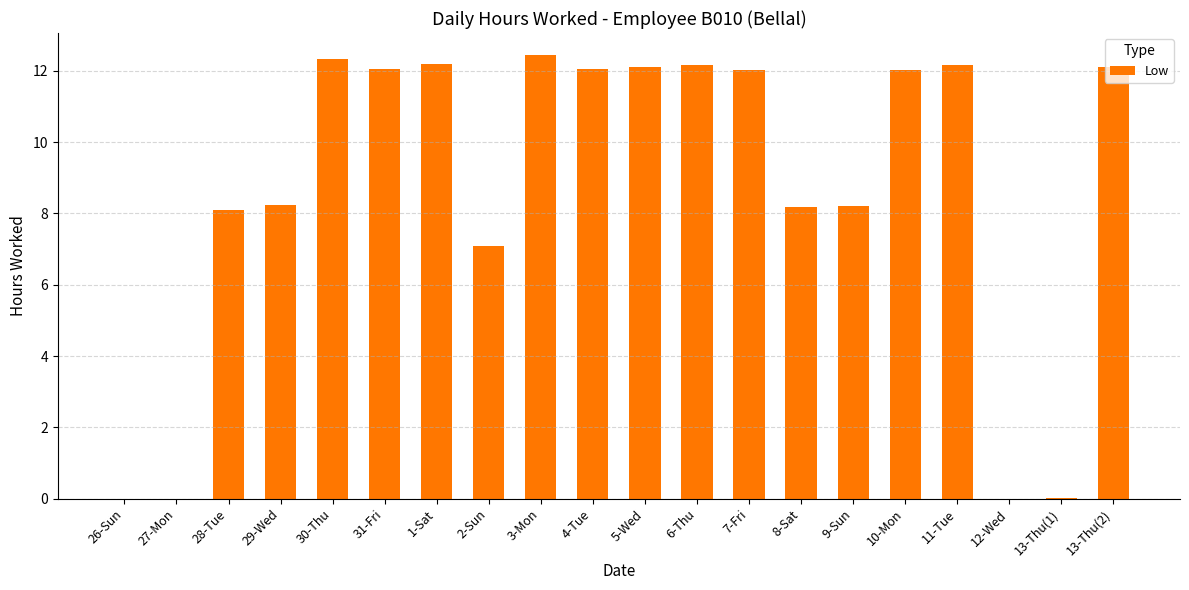

True or false: the data shows 8.2 at 8-Sat.

True